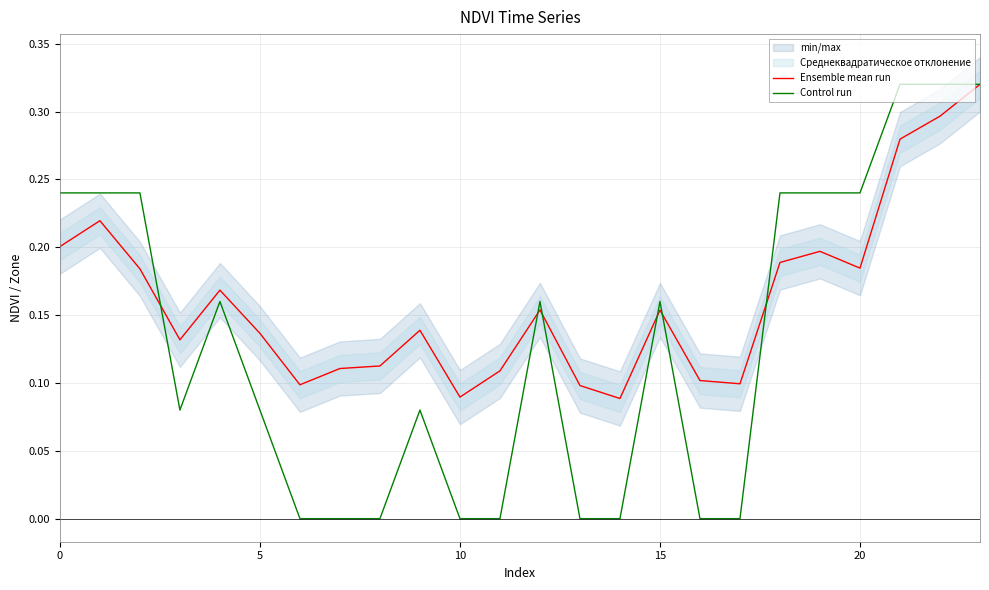

Is this an area chart (filled region under the line)?

No